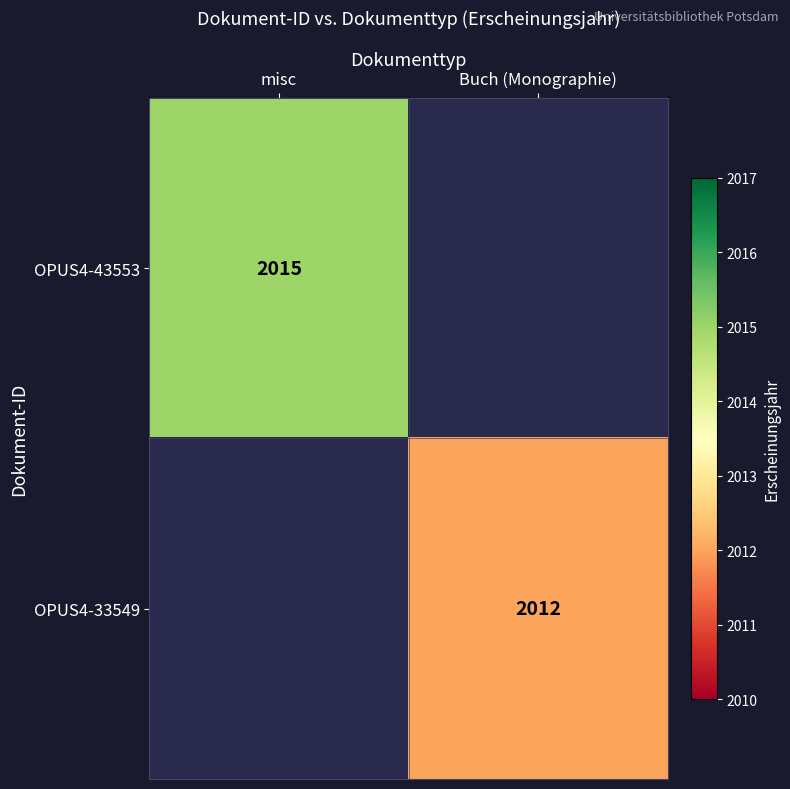

At which category does the chart reach its peak across all series?

misc